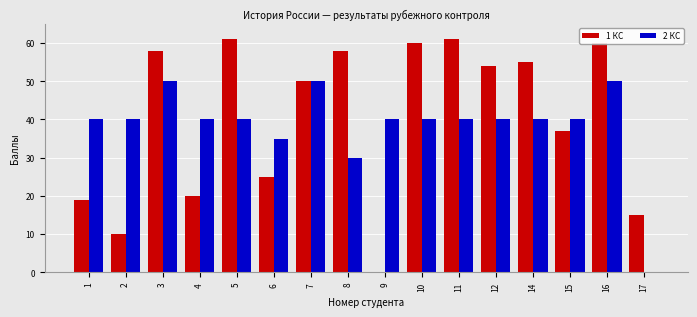

Where is 2 КС nearest to the value 25?

8